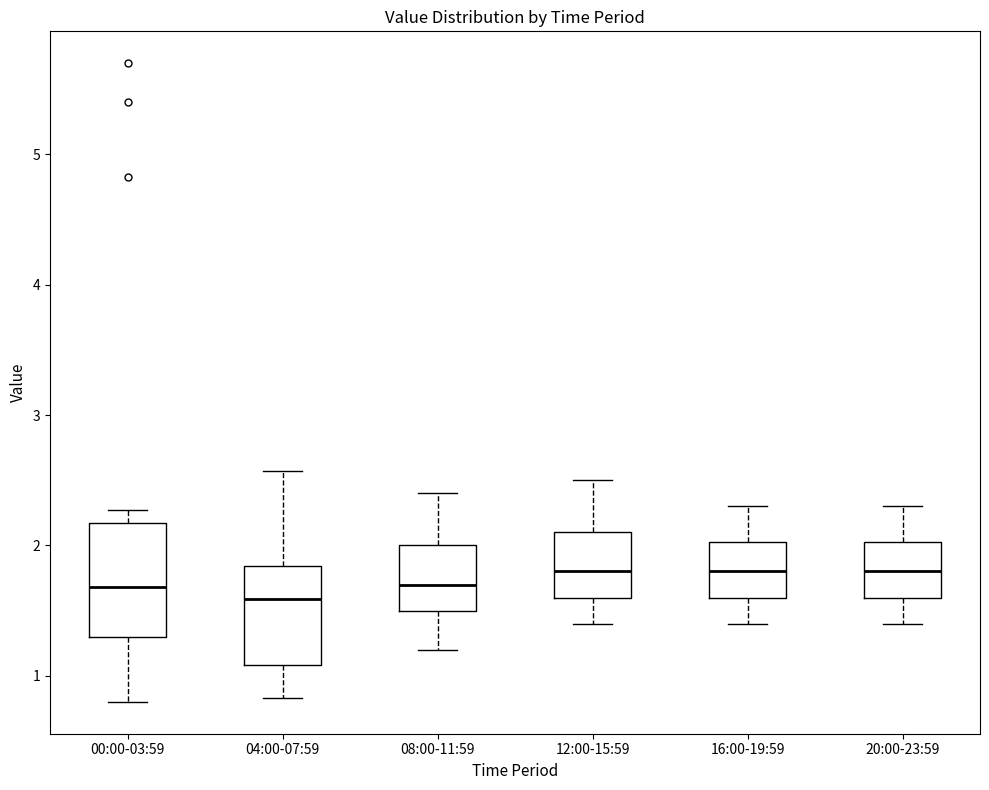

Reading left to right, transcribe this box plot: for each box, give where its median line is, the range the box spans, and where its two whiskers end, as read against the y-axis. The values are not printed on the chart, so give them approximately, as read against the axis.

00:00-03:59: median 1.7, box 1.3 to 2.2, whiskers 0.8 to 2.3
04:00-07:59: median 1.6, box 1.1 to 1.8, whiskers 0.8 to 2.6
08:00-11:59: median 1.7, box 1.5 to 2.0, whiskers 1.2 to 2.4
12:00-15:59: median 1.8, box 1.6 to 2.1, whiskers 1.4 to 2.5
16:00-19:59: median 1.8, box 1.6 to 2.0, whiskers 1.4 to 2.3
20:00-23:59: median 1.8, box 1.6 to 2.0, whiskers 1.4 to 2.3